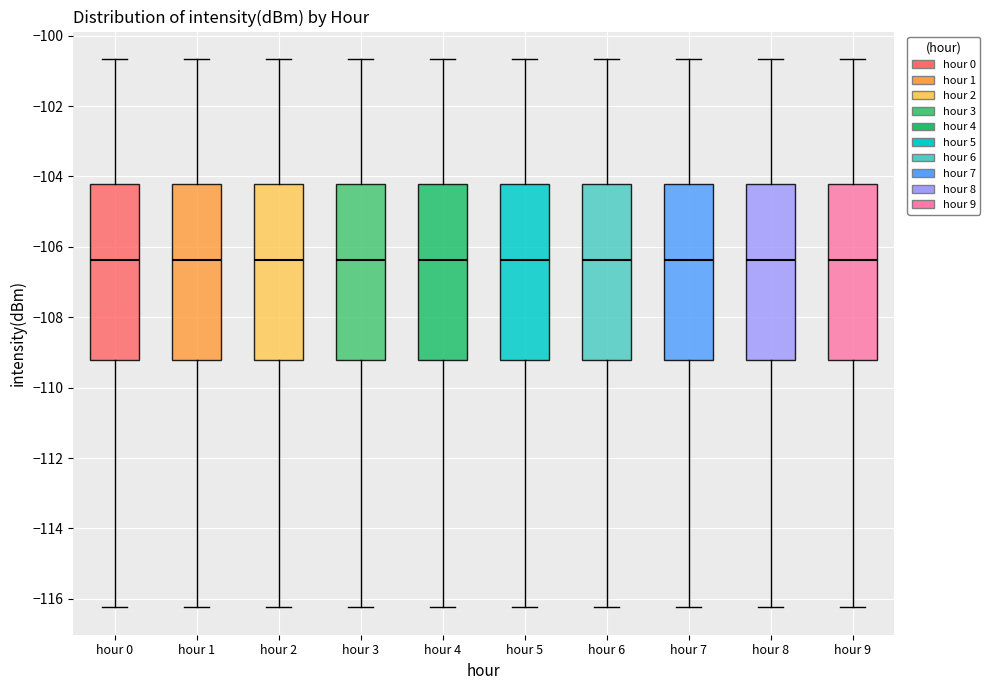

Reading left to right, read every box against the y-axis: the position of its median line, the range the box covers, and the ends of its whiskers. The values are not printed on the chart, so give them approximately, as read against the axis.

hour 0: median -106.4, box -109.2 to -104.2, whiskers -116.2 to -100.6
hour 1: median -106.4, box -109.2 to -104.2, whiskers -116.2 to -100.6
hour 2: median -106.4, box -109.2 to -104.2, whiskers -116.2 to -100.6
hour 3: median -106.4, box -109.2 to -104.2, whiskers -116.2 to -100.6
hour 4: median -106.4, box -109.2 to -104.2, whiskers -116.2 to -100.6
hour 5: median -106.4, box -109.2 to -104.2, whiskers -116.2 to -100.6
hour 6: median -106.4, box -109.2 to -104.2, whiskers -116.2 to -100.6
hour 7: median -106.4, box -109.2 to -104.2, whiskers -116.2 to -100.6
hour 8: median -106.4, box -109.2 to -104.2, whiskers -116.2 to -100.6
hour 9: median -106.4, box -109.2 to -104.2, whiskers -116.2 to -100.6